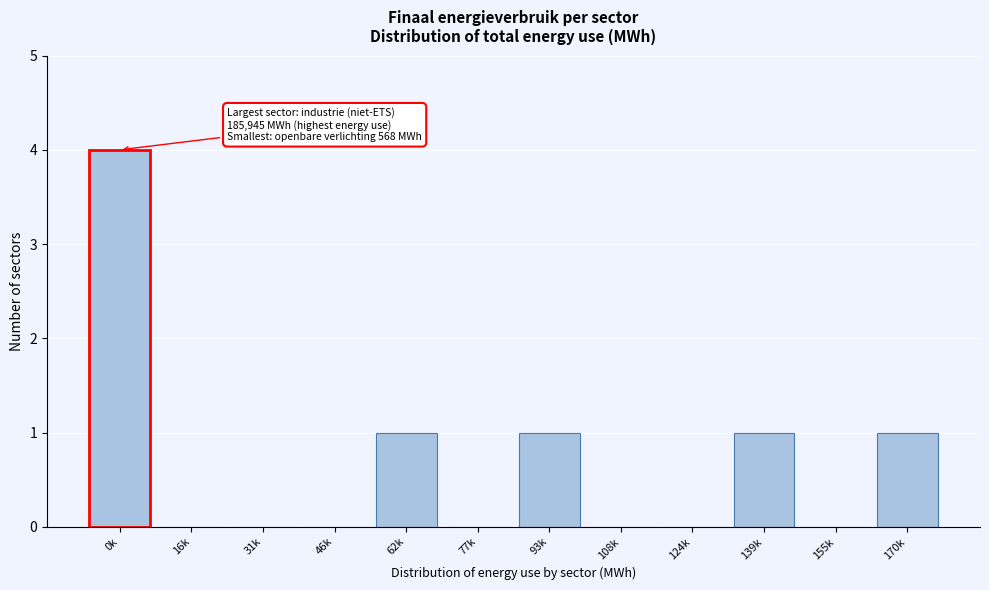

Reading left to right, extract all data points from this chart.

0k=4	16k=0	31k=0	46k=0	62k=1	77k=0	93k=1	108k=0	124k=0	139k=1	155k=0	170k=1